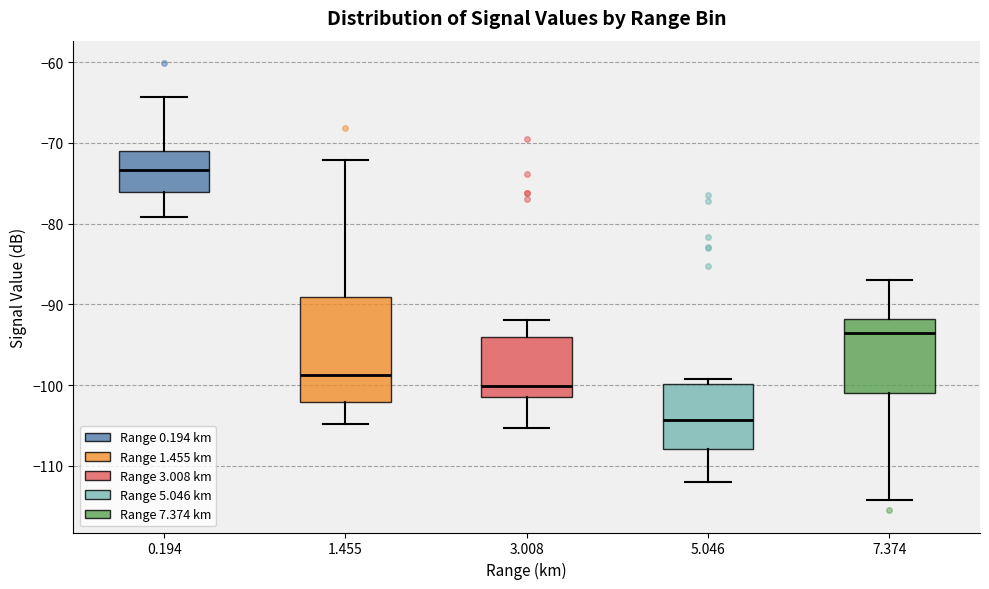

Which box has the highest median line?

0.194